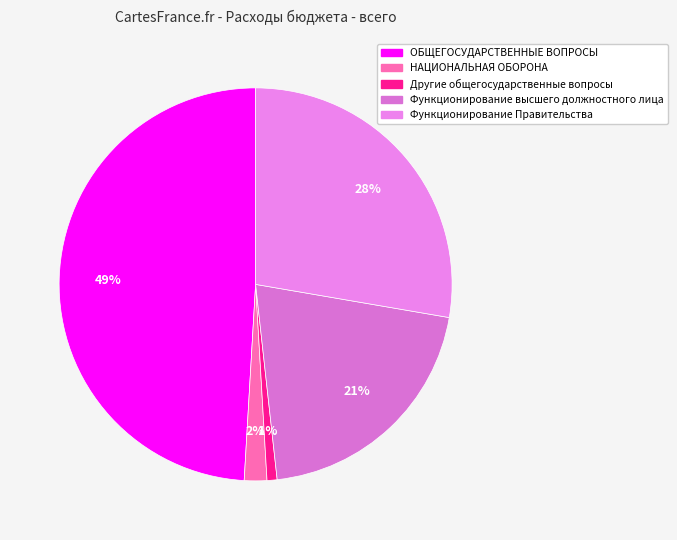

True or false: ОБЩЕГОСУДАРСТВЕННЫЕ ВОПРОСЫ accounts for 49% of the total.

True